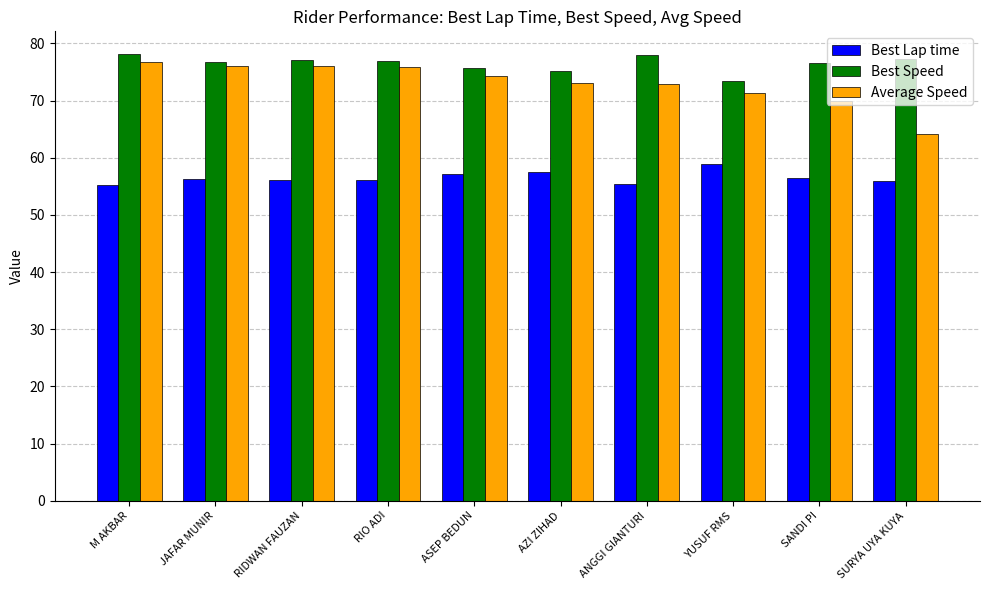

What is the difference between the maximum and second lowest values in the Average Speed series?

6.8